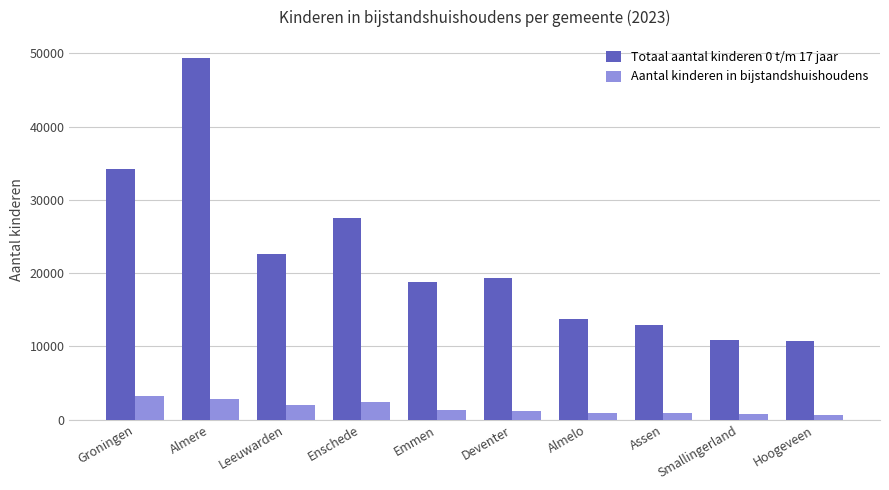

What is the sum of all Totaal aantal kinderen 0 t/m 17 jaar values?

220090